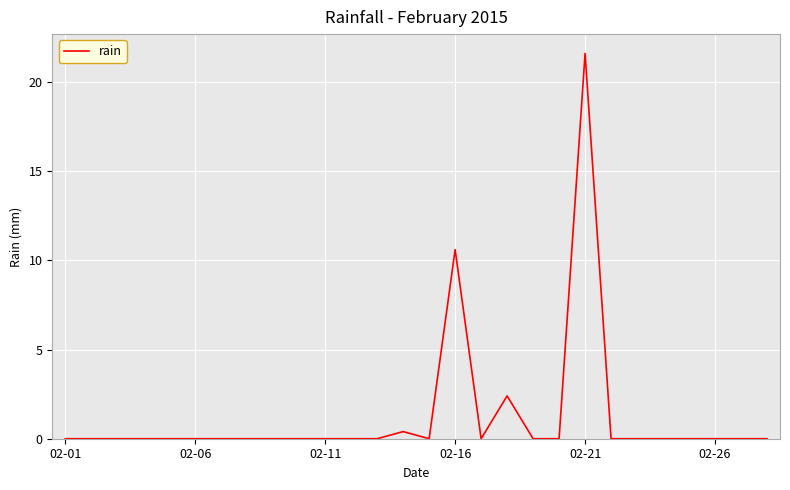

What is the difference between the maximum and minimum values?

21.6